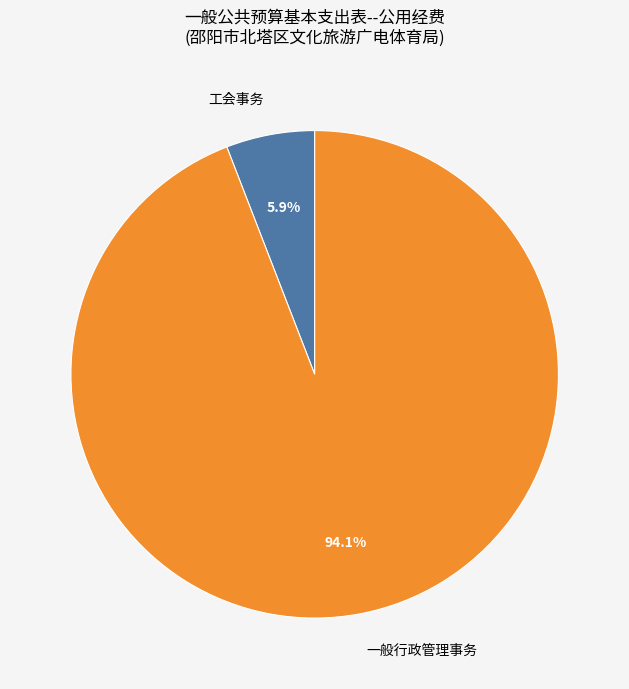

Is there a majority slice in this chart?

Yes